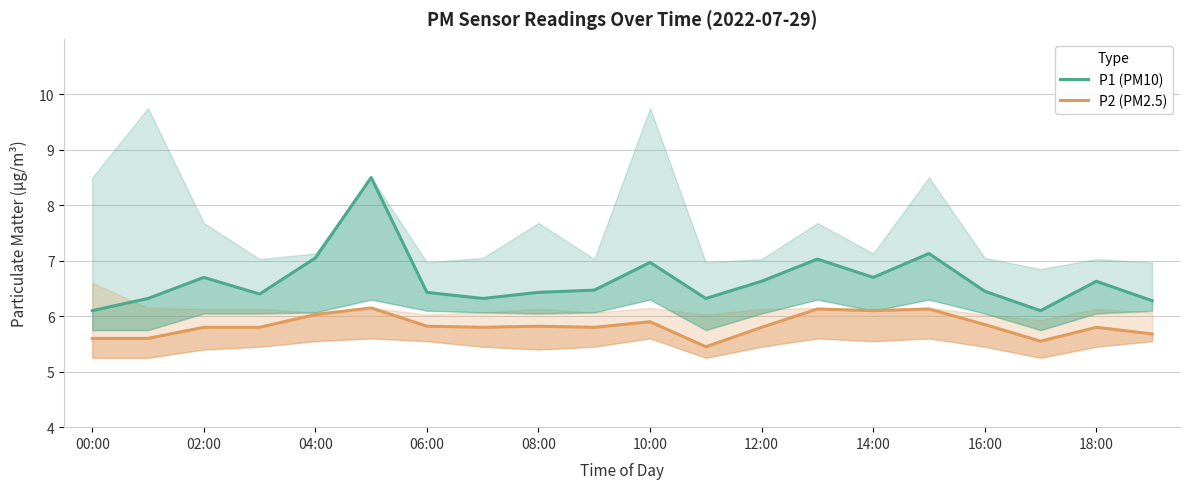

The value of P2 (PM2.5) at 06:00 is 5.8. True or false?

True